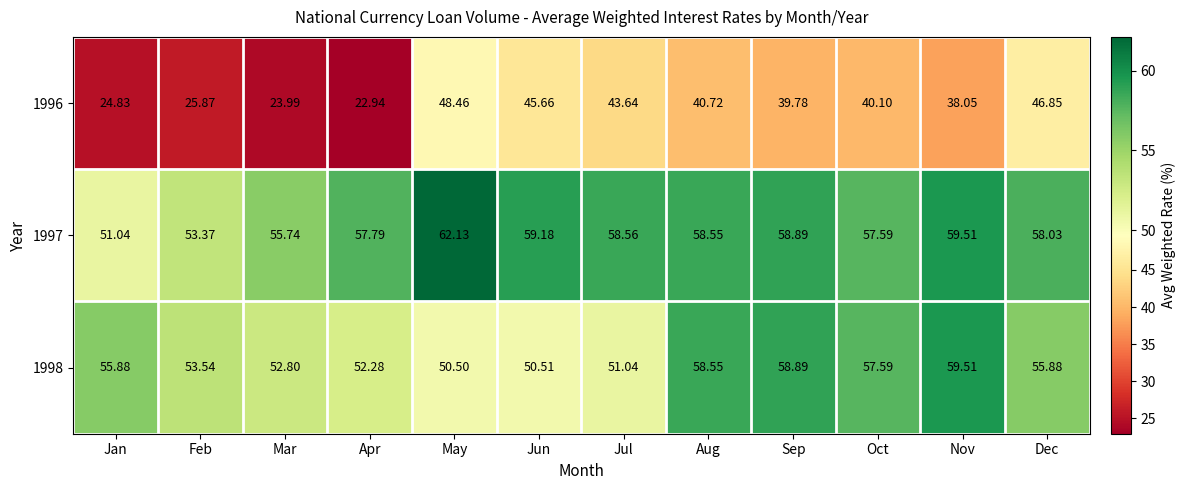

Where does the 1998 series first go above 55?

Jan